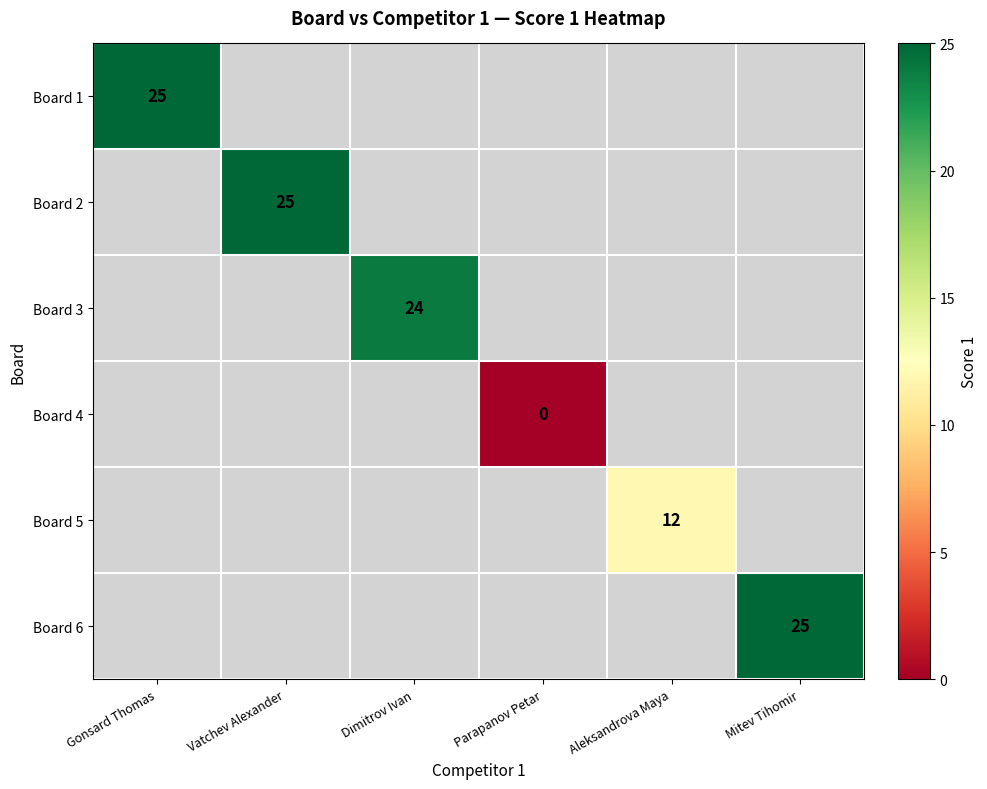

Count the number of data series in this chart.

6